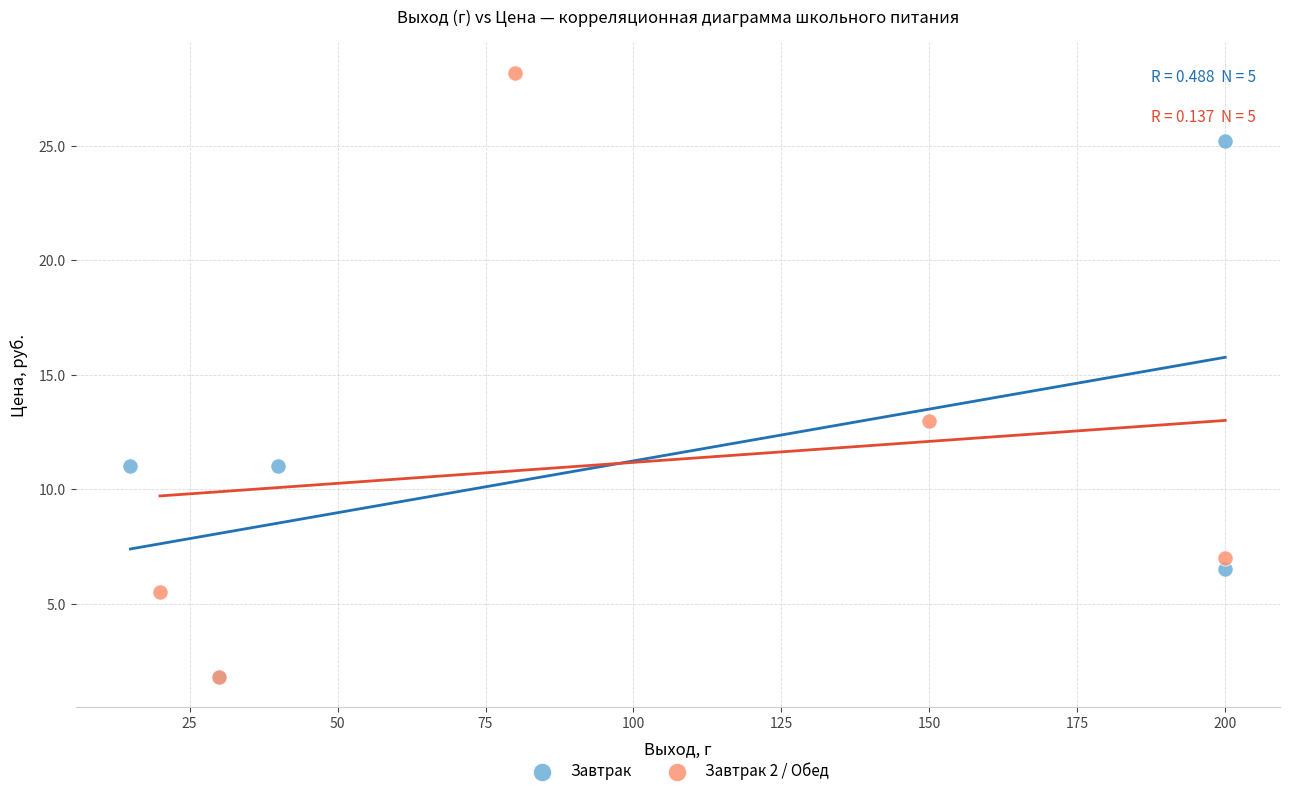

Which series has the largest Y range (max minus min)?

Завтрак 2 / Обед